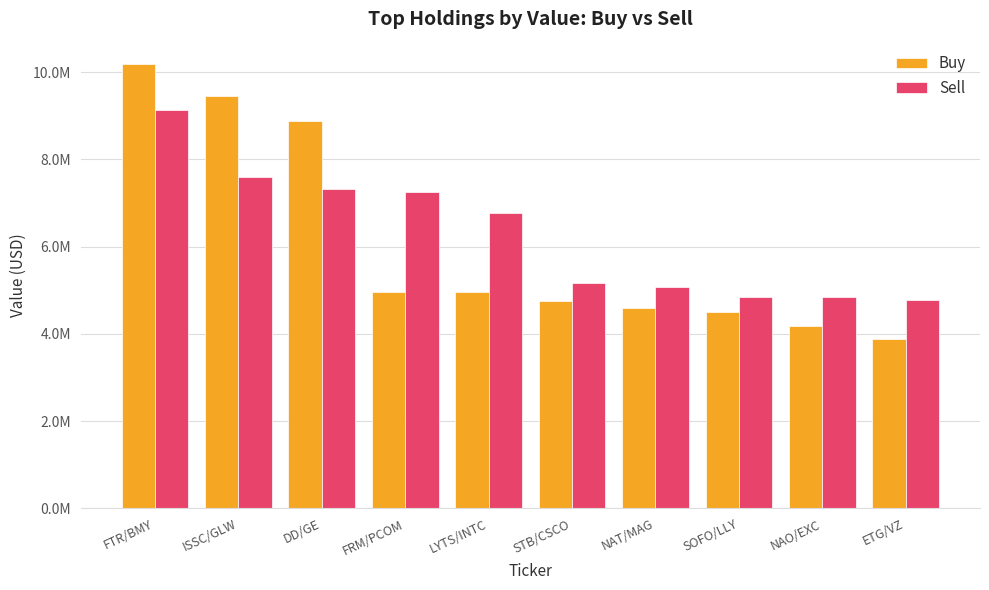

Rank the series at STB/CSCO from lowest to highest value.

Buy, Sell